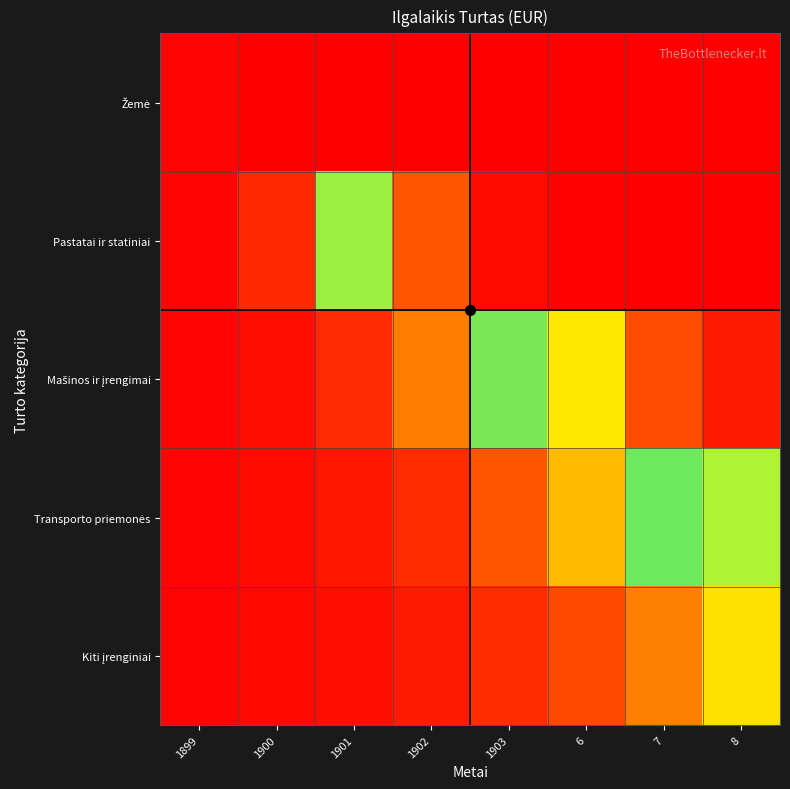

Between 1899 and 7, which is larger?

7